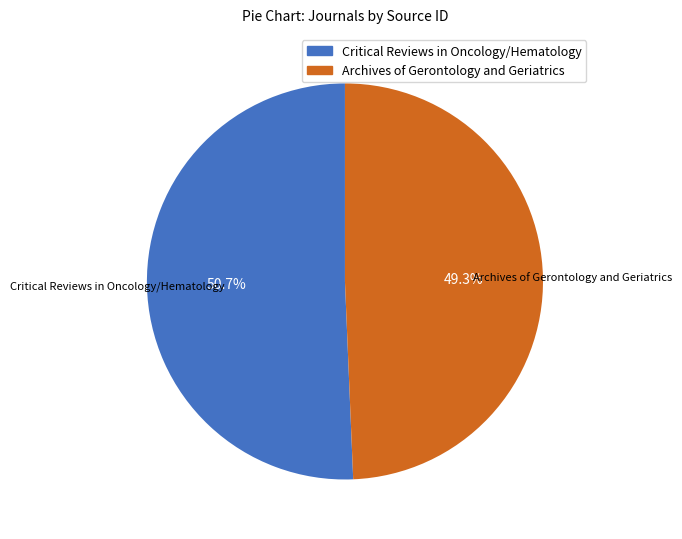

What is the majority slice?

Critical Reviews in Oncology/Hematology